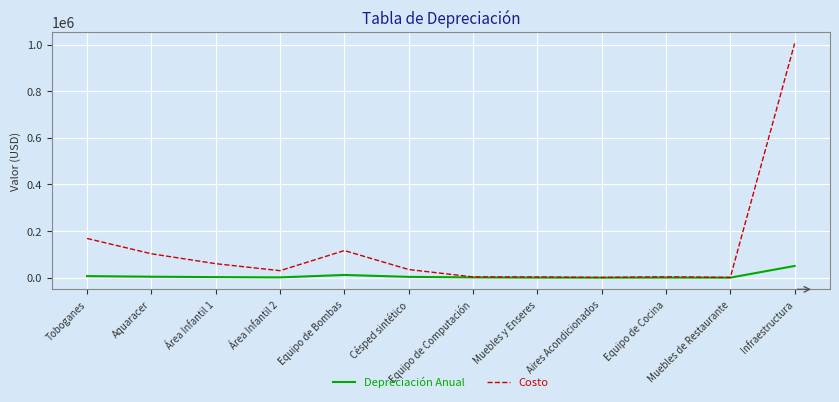

The Depreciación Anual series shows 100.0 at Aires Acondicionados. True or false?

True